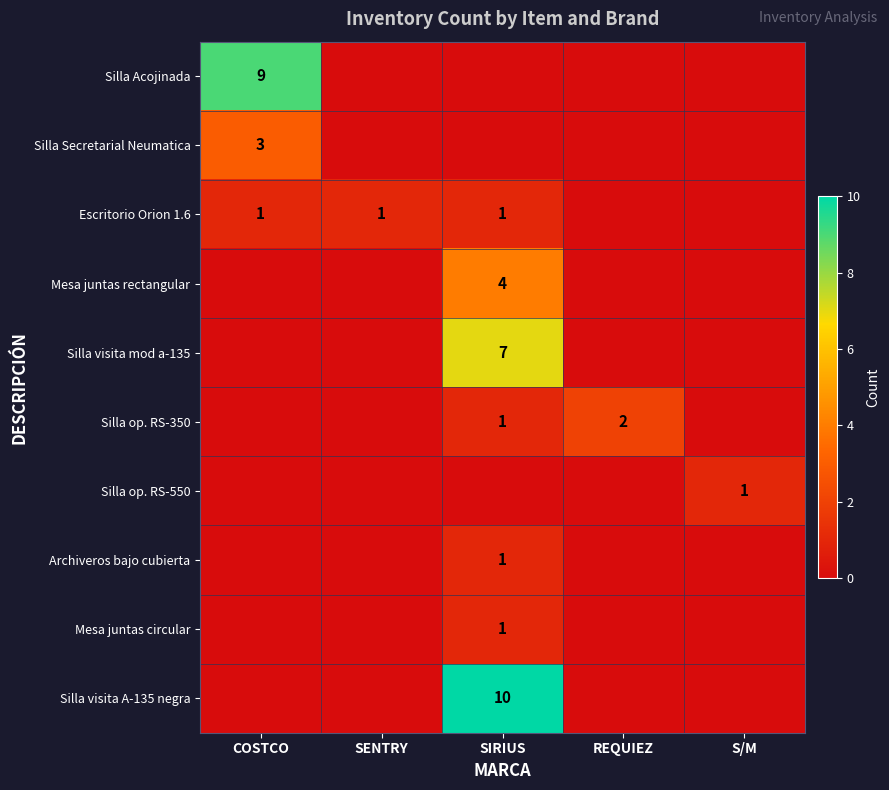

The value of Silla Acojinada at COSTCO is 12. True or false?

False